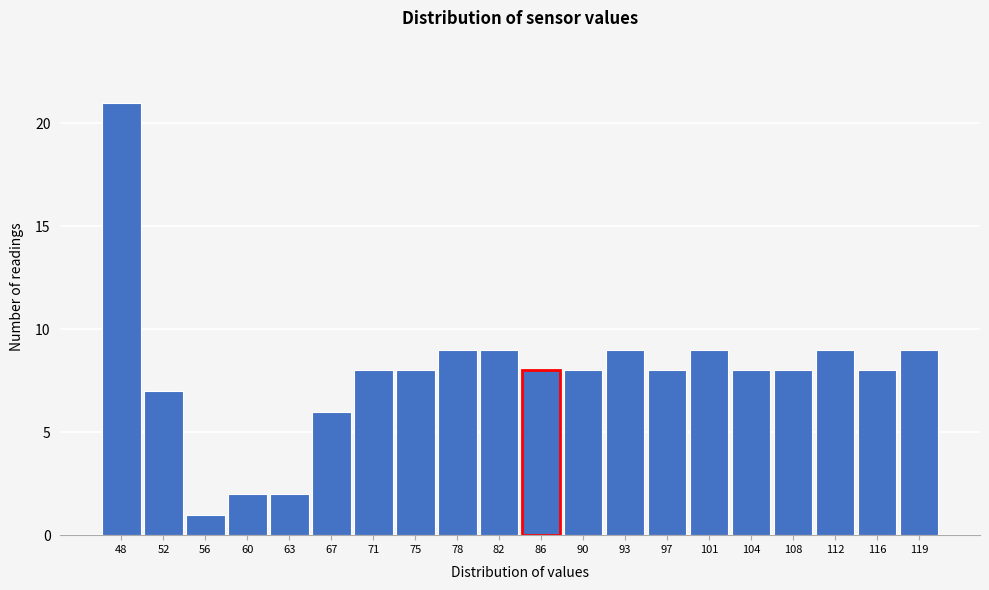

Reading left to right, list all the values displayed in this chart.

21	7	1	2	2	6	8	8	9	9	8	8	9	8	9	8	8	9	8	9